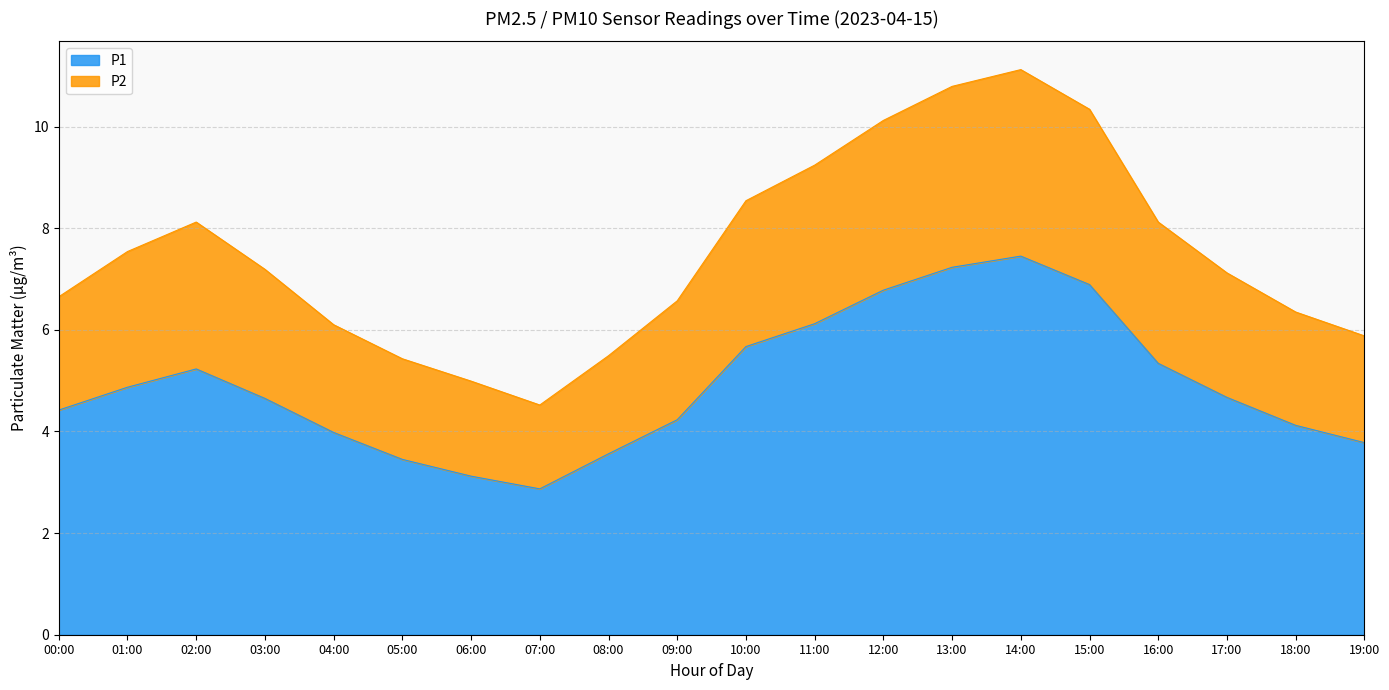

What are all the series names shown in the legend?

P1, P2